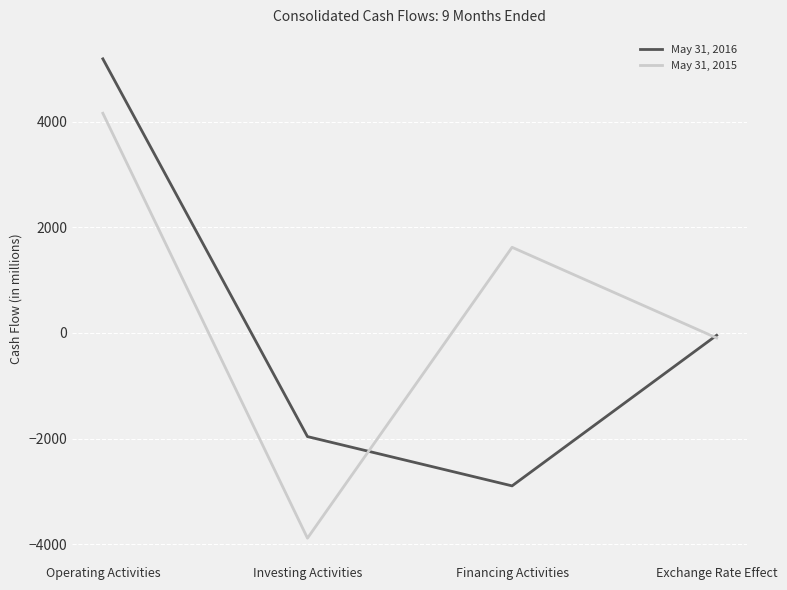

What is the difference between the highest and lowest values at Operating Activities?

1030